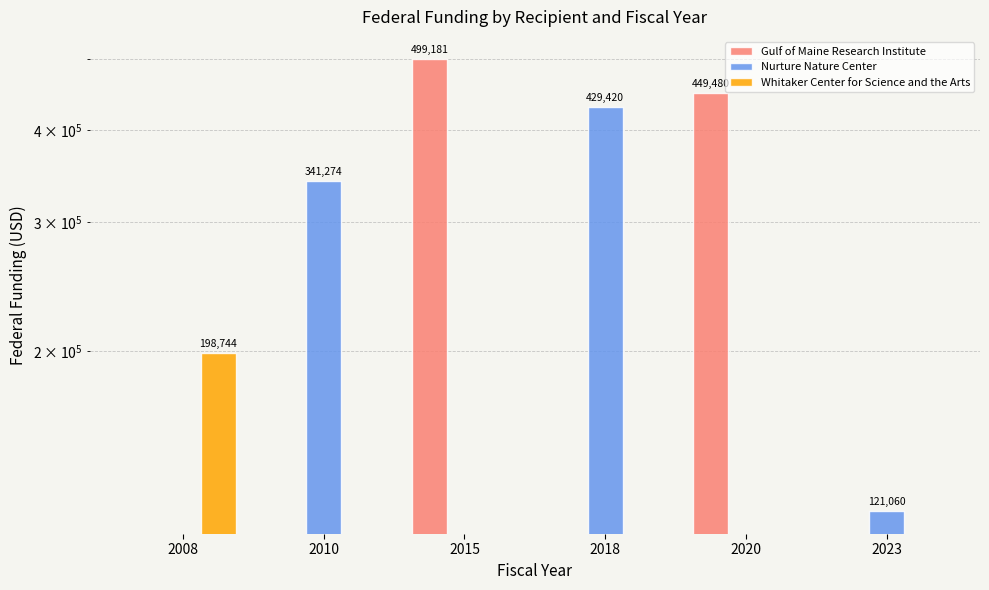

At which label does Nurture Nature Center first exceed 121060?

2010